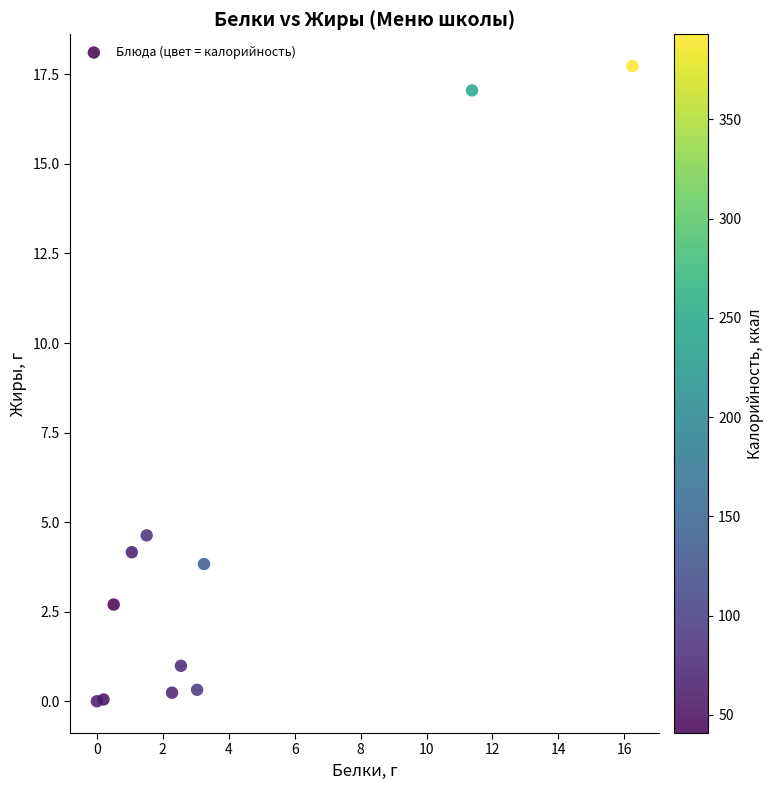

What Y value in the scatter plot is closest to 8?

4.6